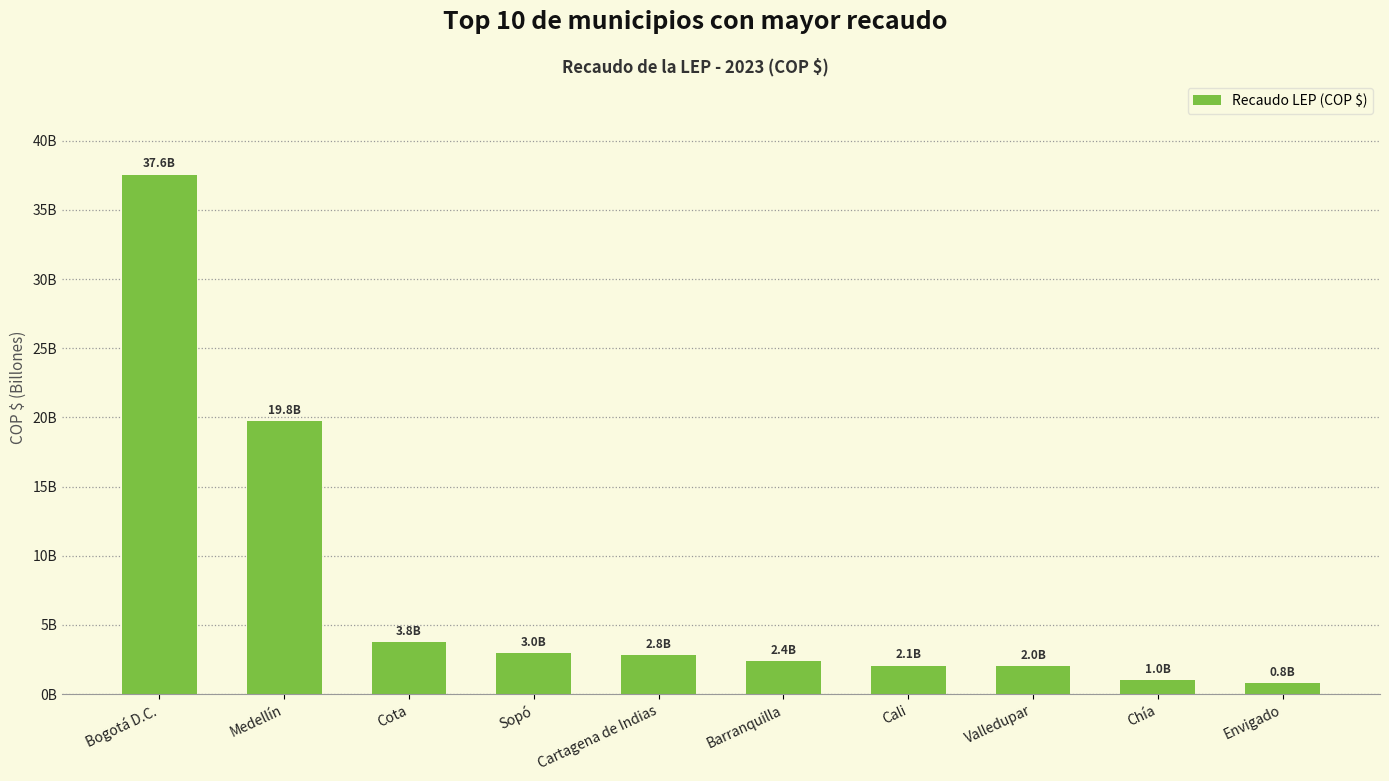

What is the change in value from Medellín to Sopó?

-16789133792.1